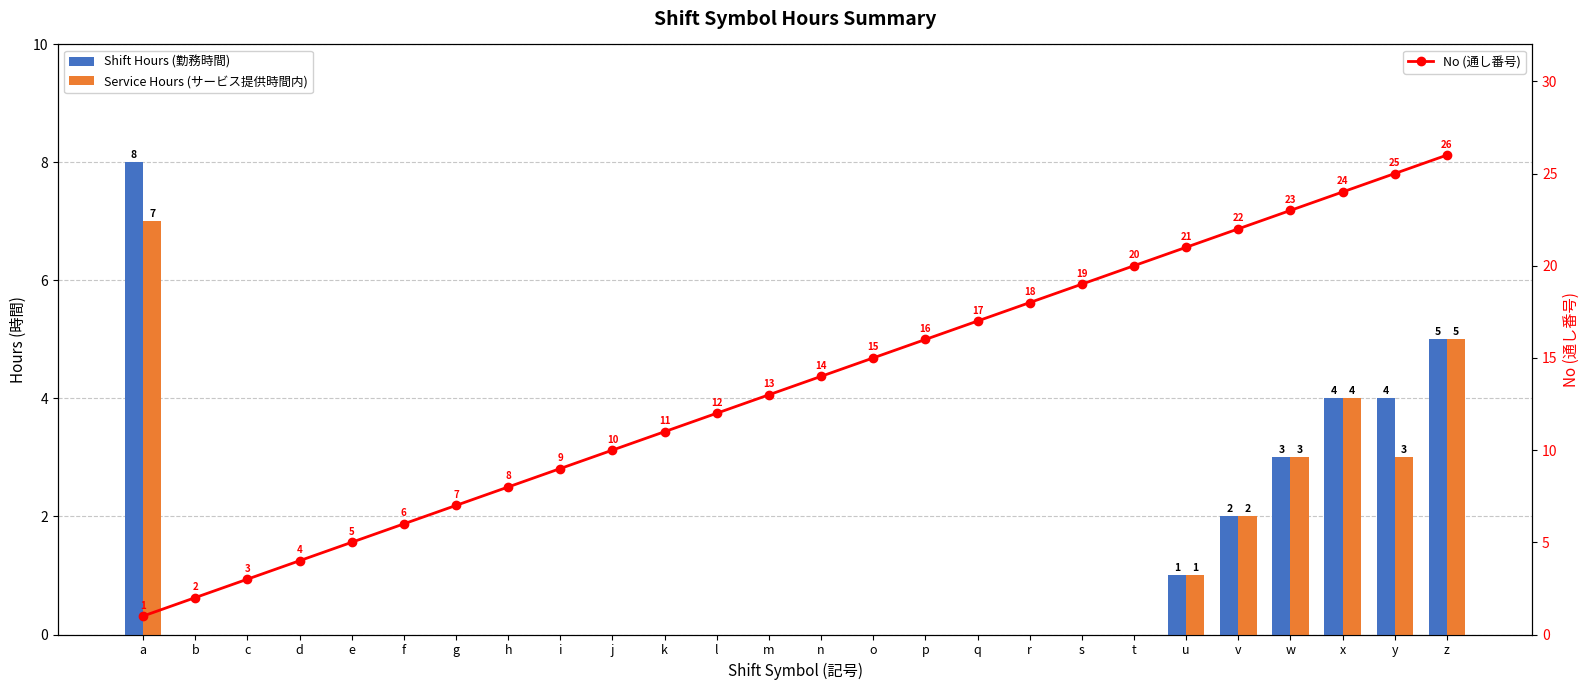

Are the bars grouped side by side (vs. stacked)?

Yes